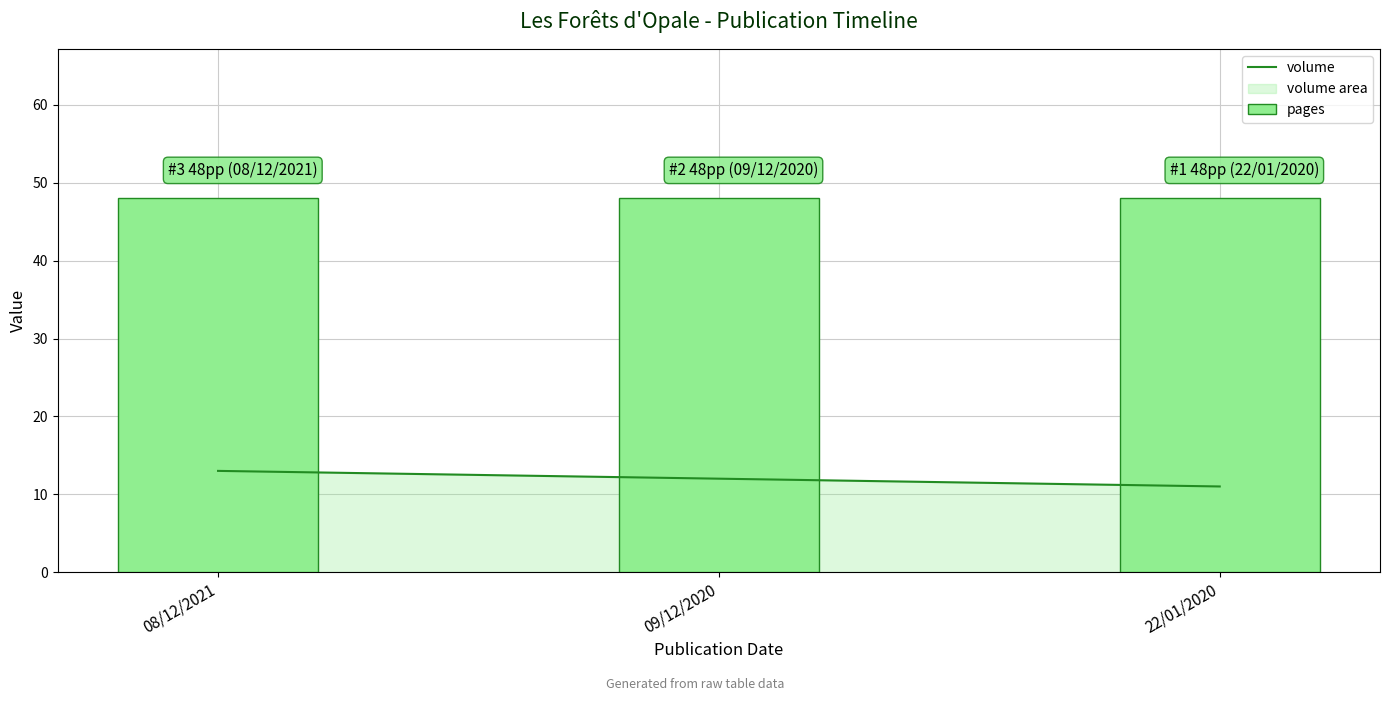

What is the difference between the second highest and minimum values in the volume series?

1